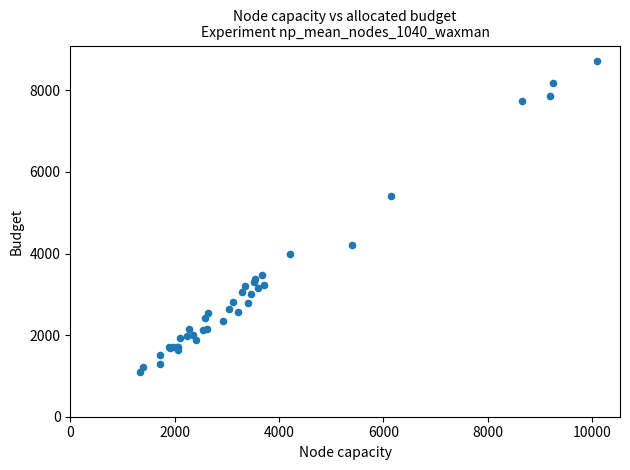

What Y value in the scatter plot is closest to 4906?

5402